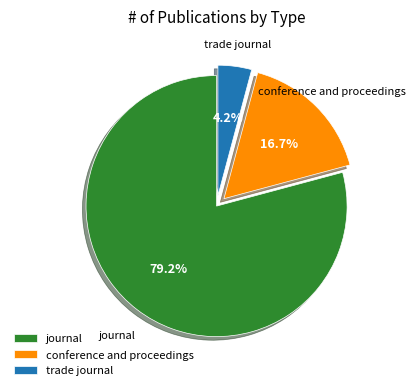

What is the majority slice?

journal